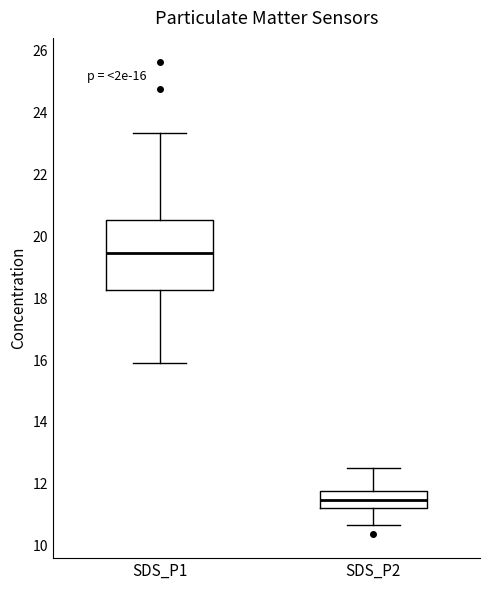

Which box has the highest median line?

SDS_P1